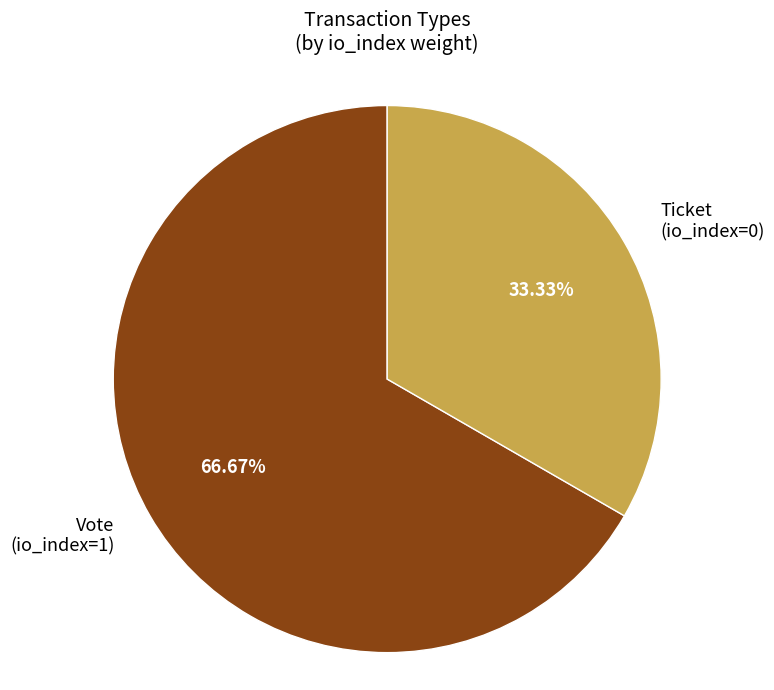

Which slice is the smallest?

Ticket (io_index=0)